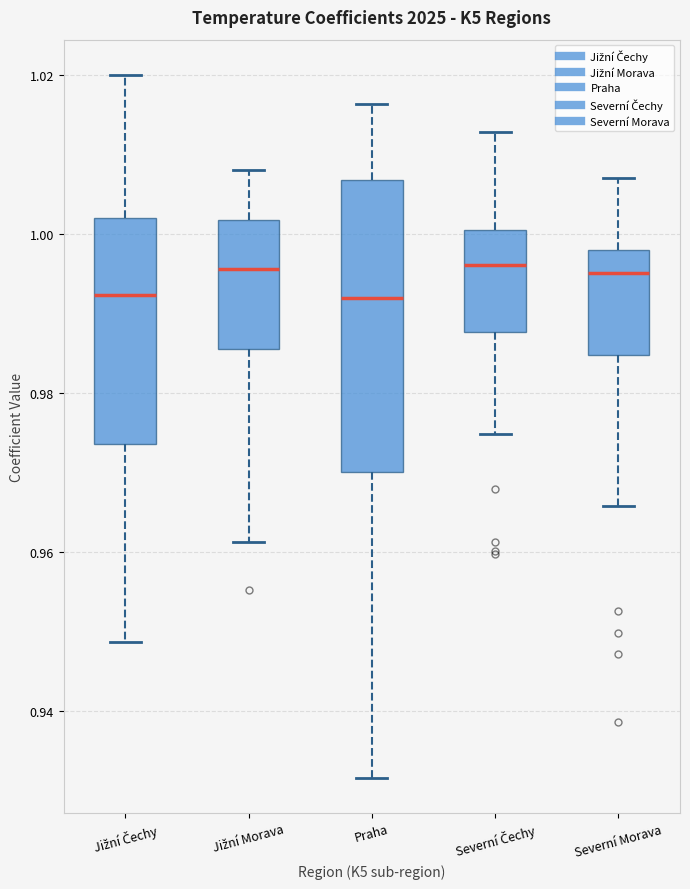

Reading left to right, read every box against the y-axis: the position of its median line, the range the box covers, and the ends of its whiskers. The values are not printed on the chart, so give them approximately, as read against the axis.

Jižní Čechy: median 0.992, box 0.974 to 1.002, whiskers 0.948 to 1.020
Jižní Morava: median 0.996, box 0.986 to 1.002, whiskers 0.962 to 1.008
Praha: median 0.992, box 0.970 to 1.006, whiskers 0.932 to 1.016
Severní Čechy: median 0.996, box 0.988 to 1.000, whiskers 0.974 to 1.012
Severní Morava: median 0.996, box 0.984 to 0.998, whiskers 0.966 to 1.008